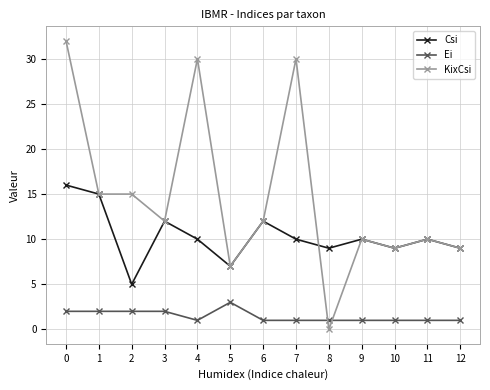

Rank the series at 4 from highest to lowest value.

KixCsi, Csi, Ei